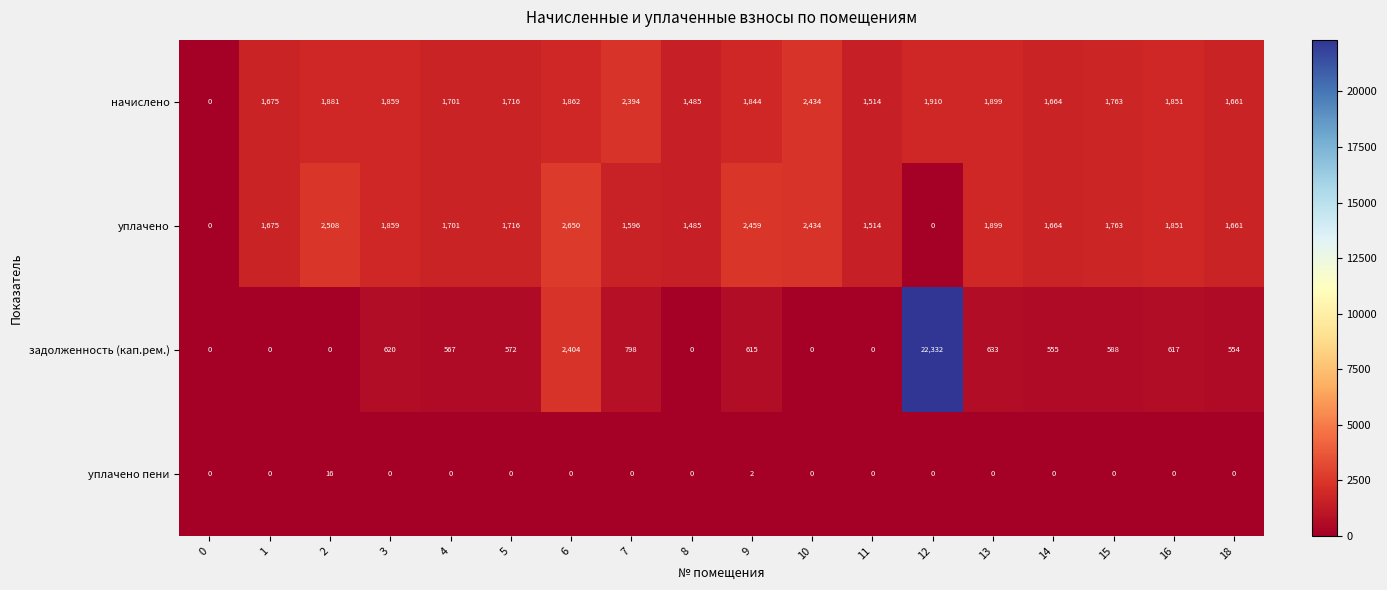

What is the average value of the задолженность (кап.рем.) series?

1714